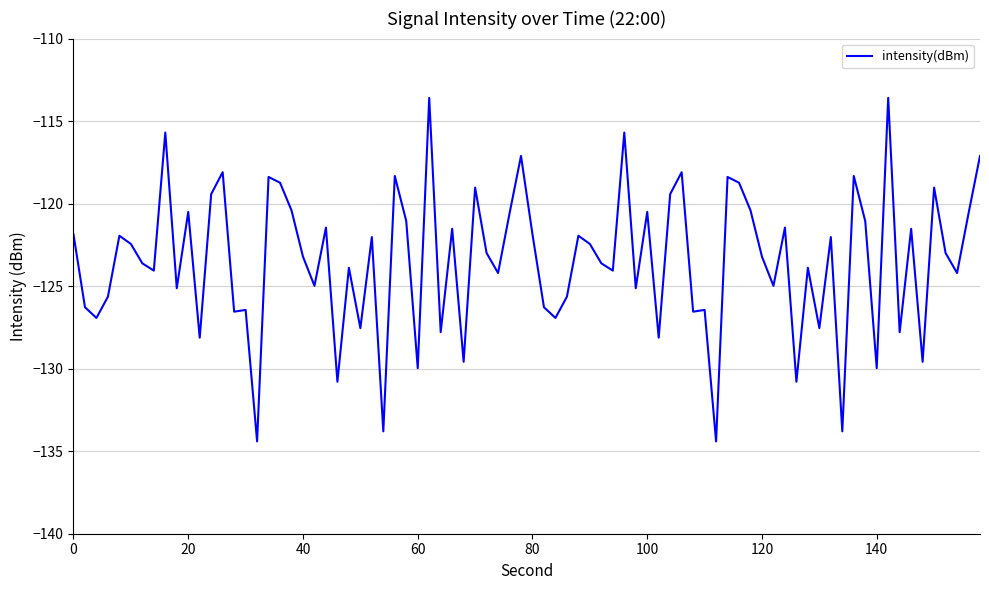

What is the maximum value shown in the chart?

-113.6